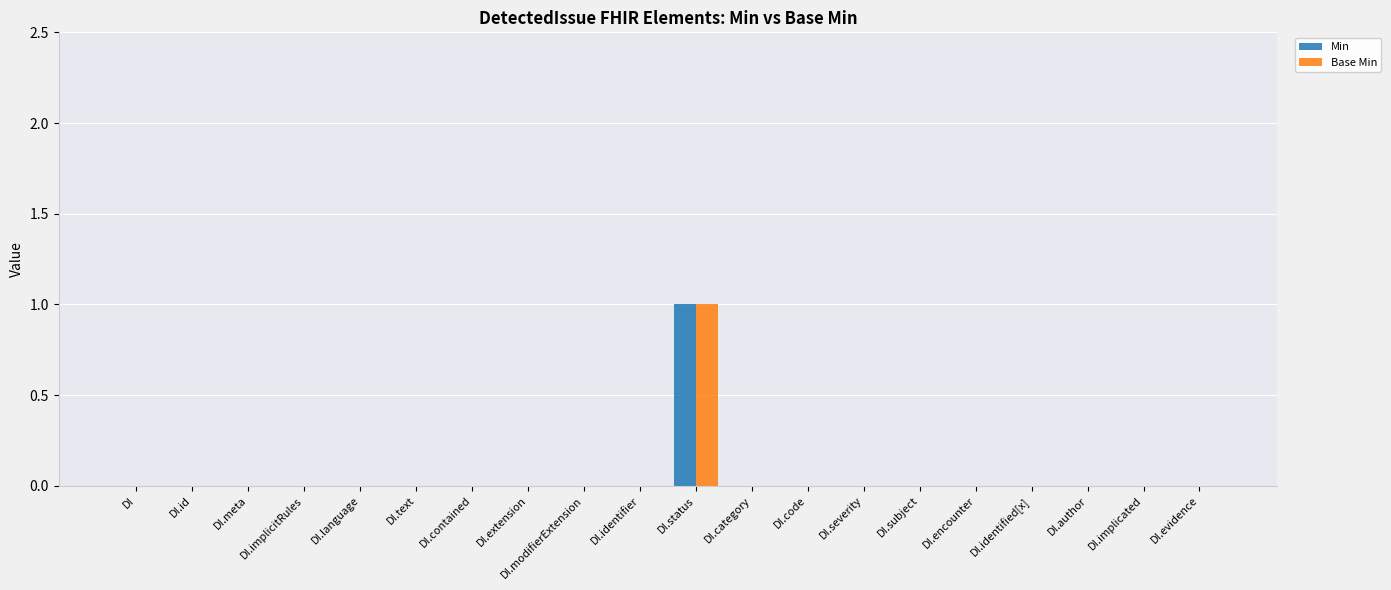

At which category is the sum across all series the highest?

DI.status